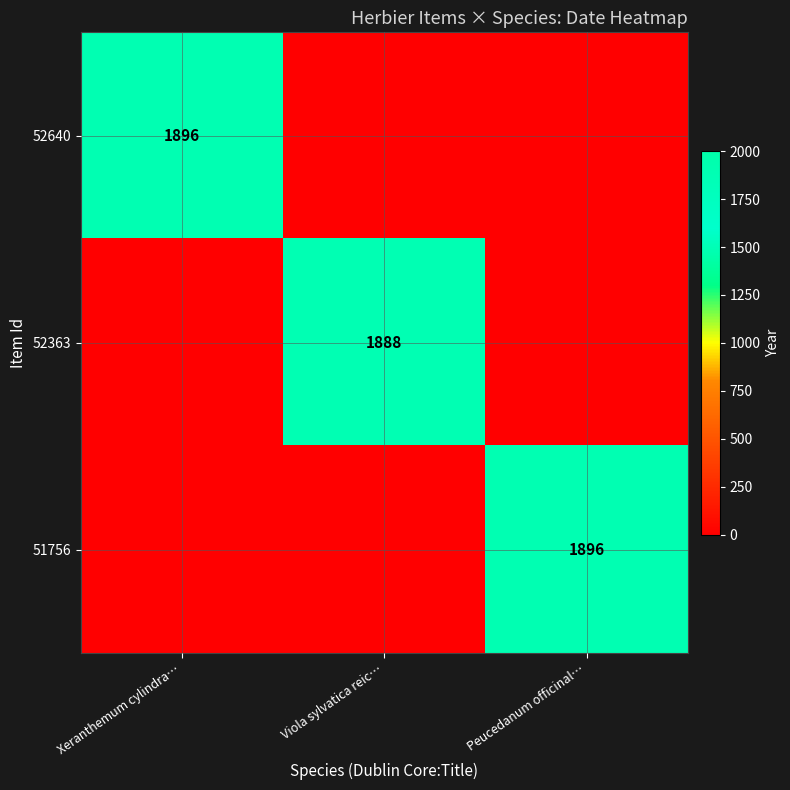

Is it true that 52363 equals 1888 at Viola sylvatica reic…?

True